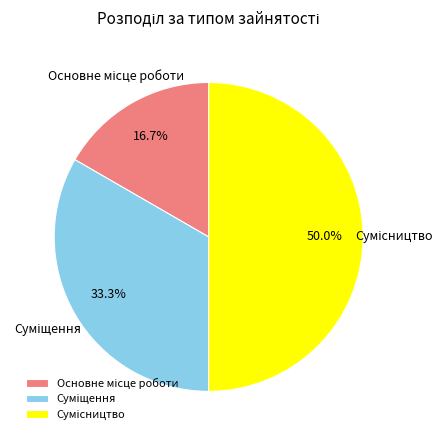

To the nearest percent, what portion does Основне місце роботи represent?

17%